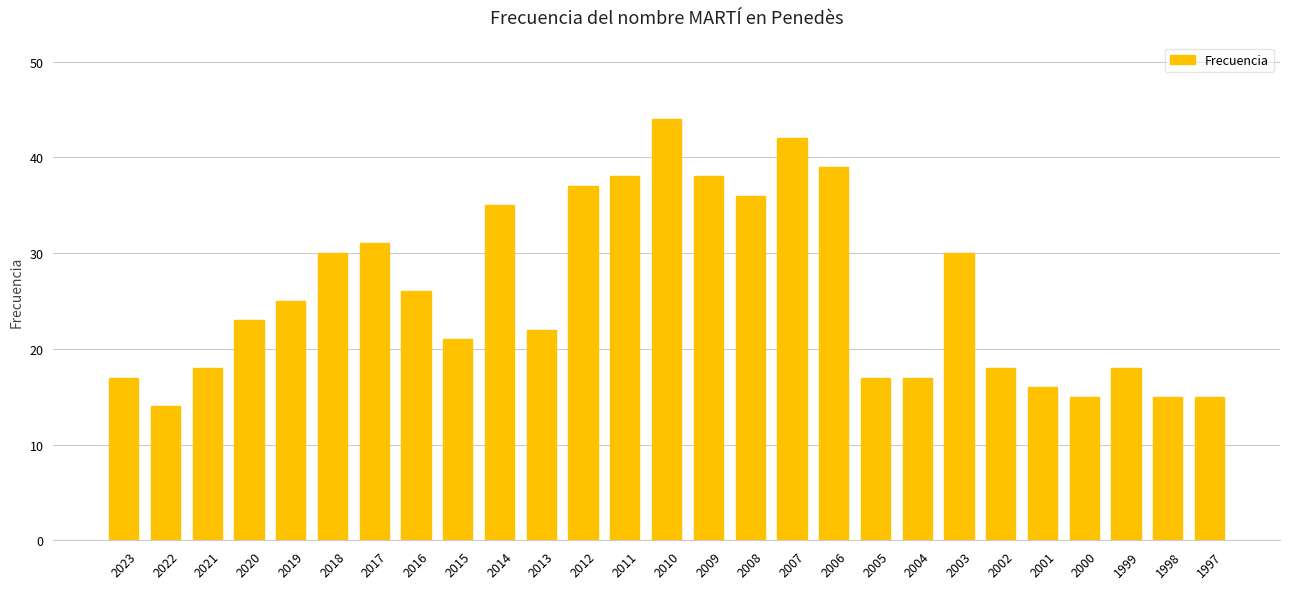

What is the minimum value shown in the chart?

14